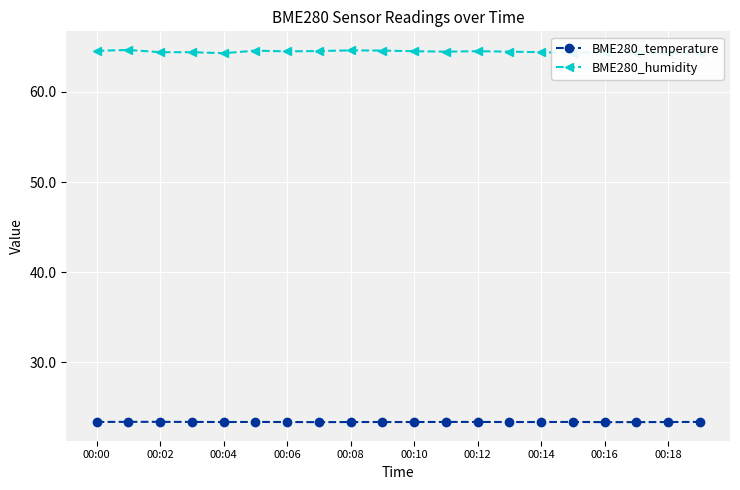

True or false: BME280_temperature has more than 0 interior local peaks.

True